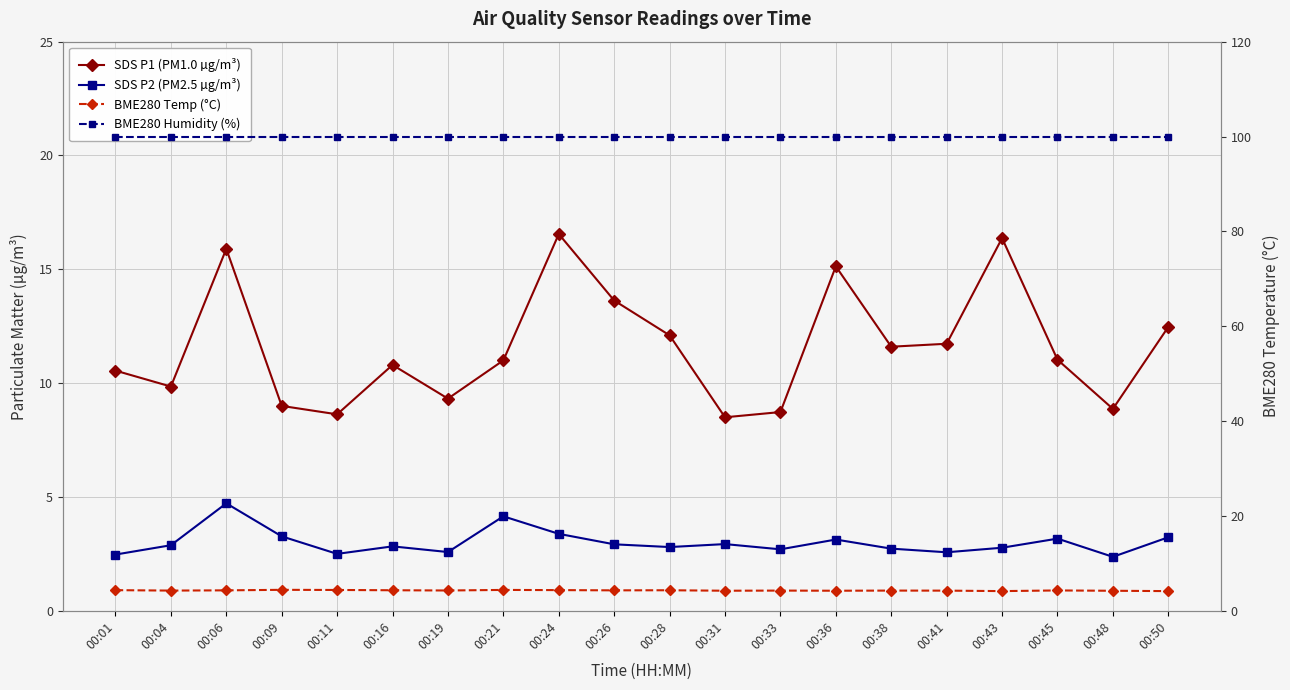

Between 00:06 and 00:36, which series saw the biggest shift?

SDS P2 (PM2.5 µg/m³)